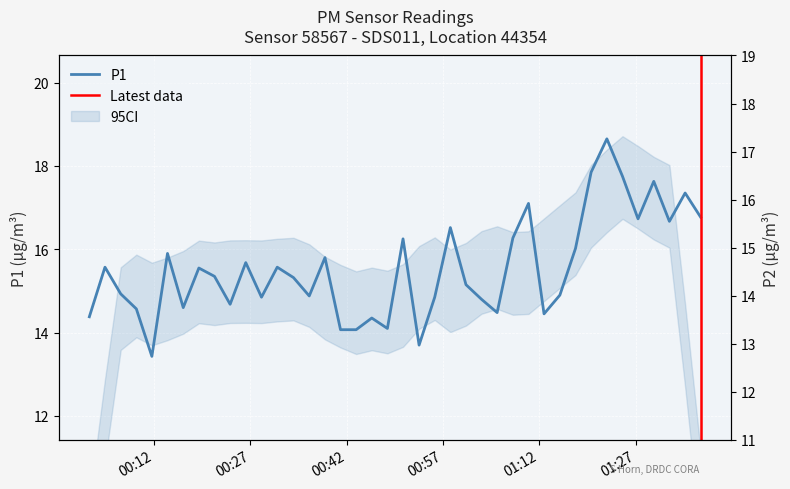

Reading left to right, extract all data points from this chart.

P1: 14.4	15.6	14.9	14.6	13.4	15.9	14.6	15.6	15.3	14.7	15.7	14.8	15.6	15.3	14.9	15.8	14.1	14.1	14.3	14.1	16.2	13.7	14.8	16.5	15.2	14.8	14.5	16.3	17.1	14.4	14.9	16.0	17.9	18.6	17.8	16.7	17.6	16.7	17.4	16.8
P2: 13.7	14.8	14.2	13.4	12.7	15.1	13.9	14.8	14.6	14.0	14.9	14.1	14.8	14.5	14.1	15.0	13.4	13.4	13.7	13.4	15.4	13.0	14.1	15.7	14.3	14.1	13.8	15.5	16.2	13.8	14.2	15.2	16.9	17.6	16.9	15.9	16.7	15.8	16.4	15.9